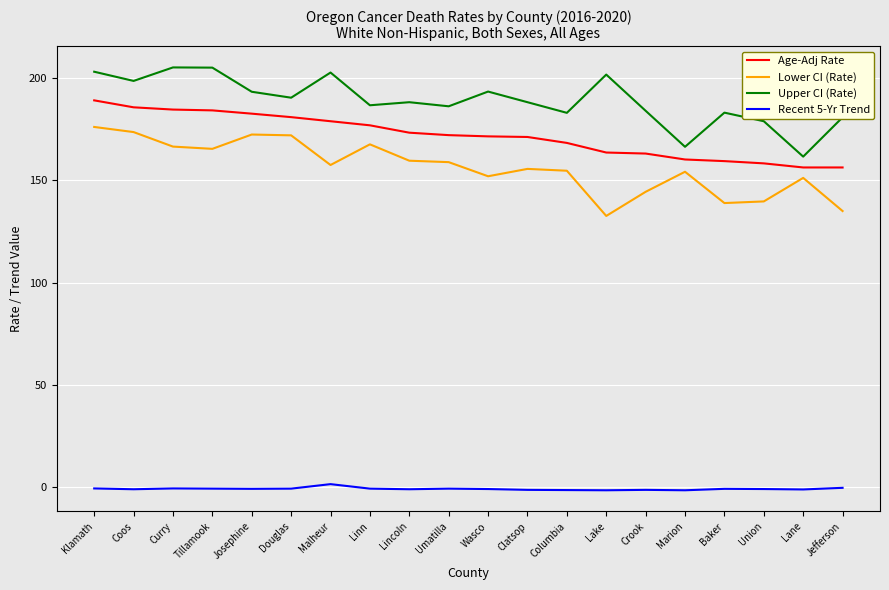

What is the difference between the second highest and minimum values in the Upper CI (Rate) series?

43.5